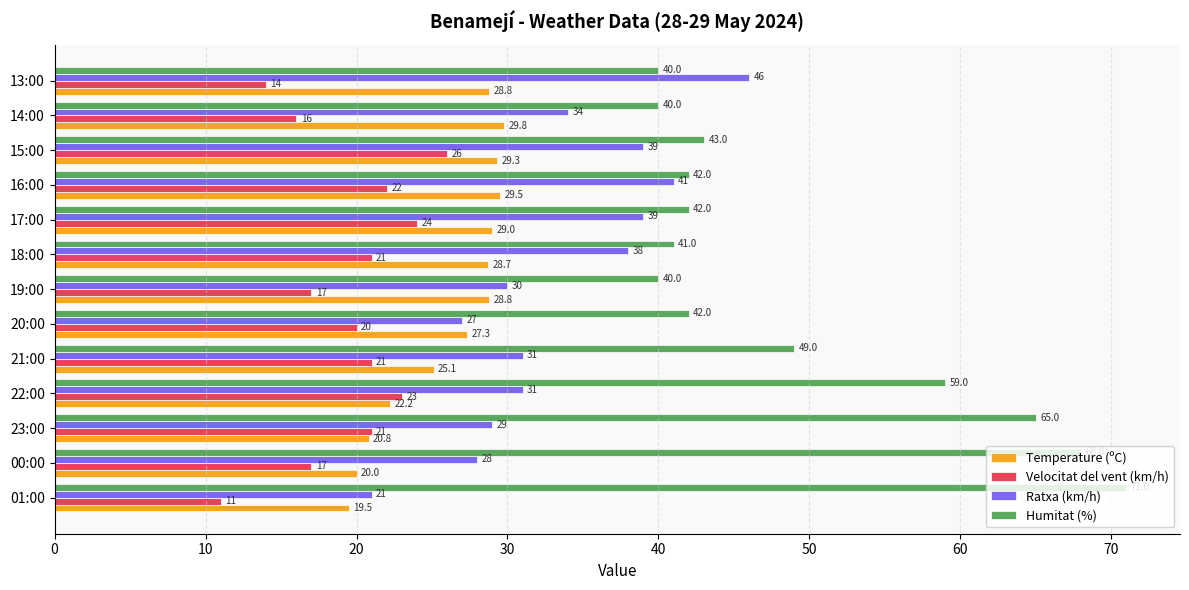

Which series has the widest spread of values?

Humitat (%)